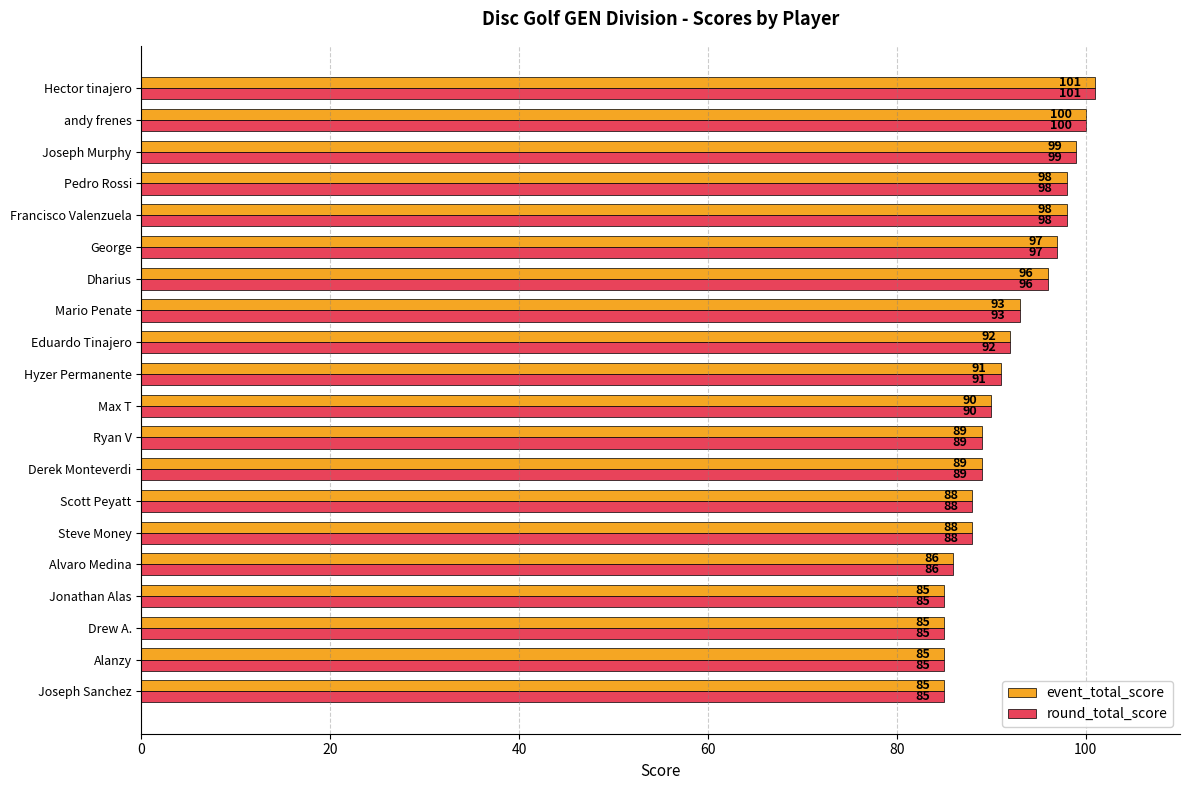

What is the total value across all series at Alvaro Medina?

172